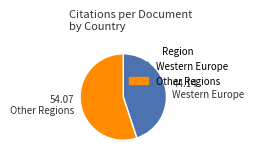

Is there any slice that represents more than half of the pie?

Yes